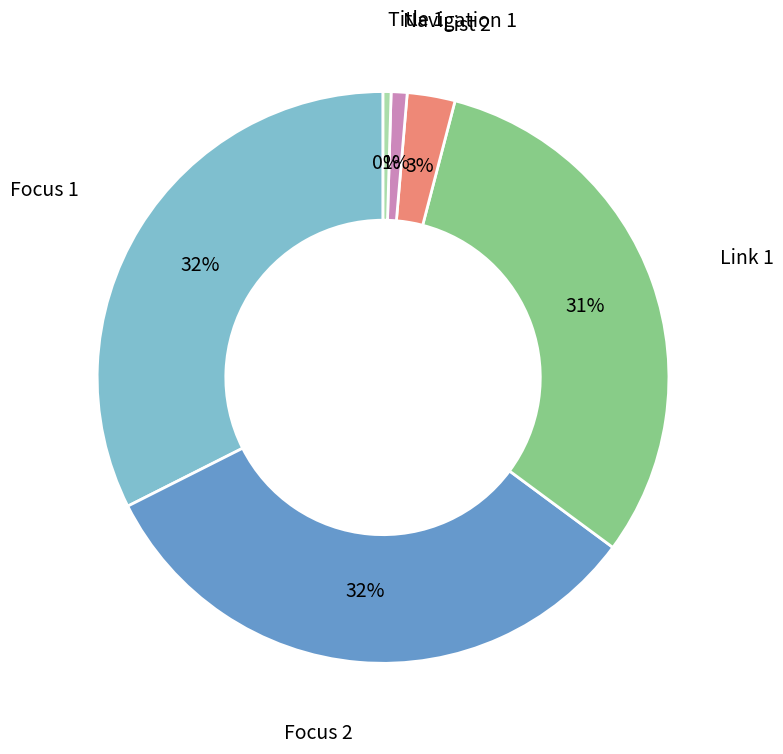

Is there any slice that represents more than half of the pie?

No